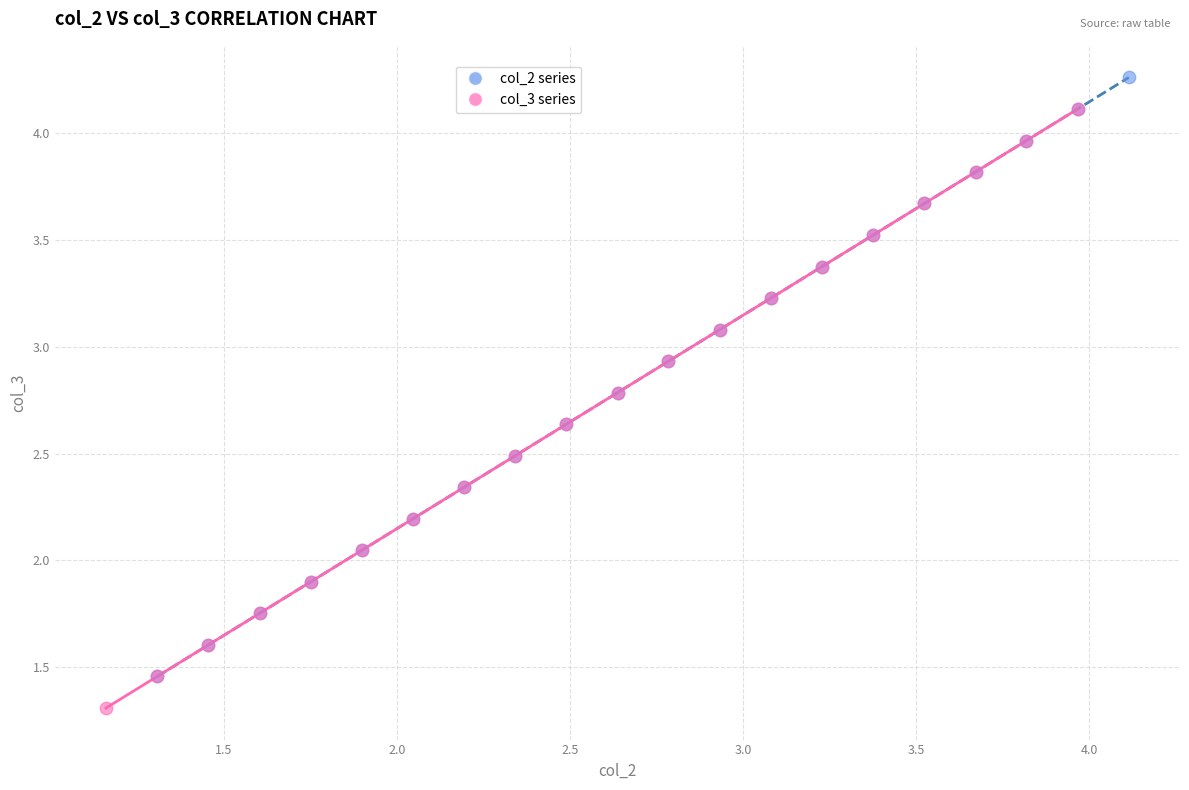

Which series contains the lowest Y value?

col_3 series